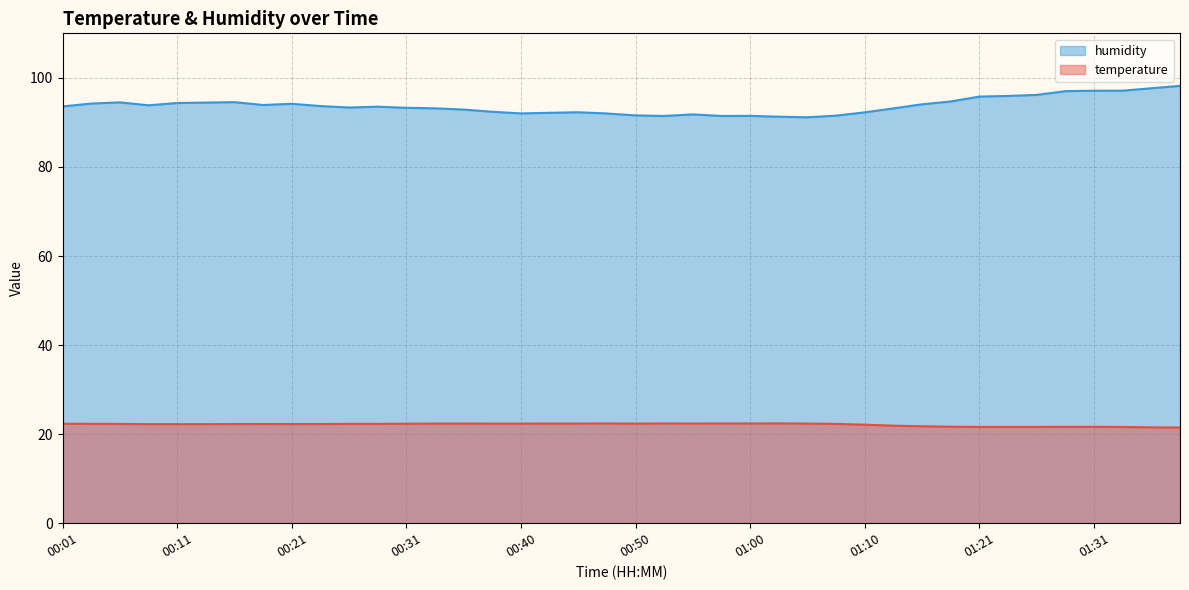

What is the difference between the maximum and minimum values in the humidity series?

7.0